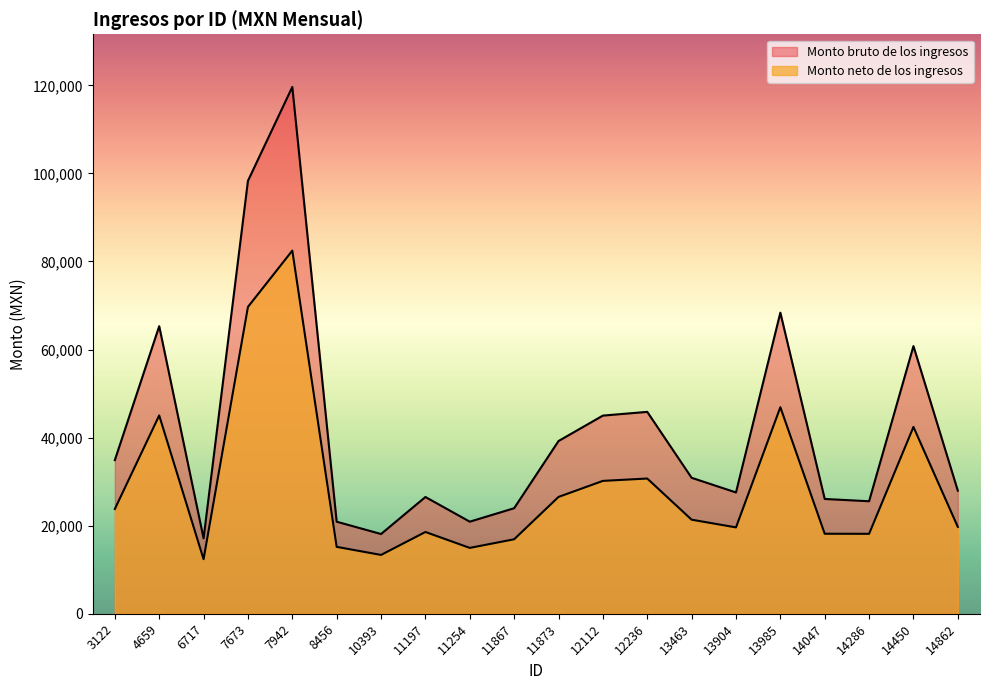

Which has a higher value, 7942 or 14450?

7942